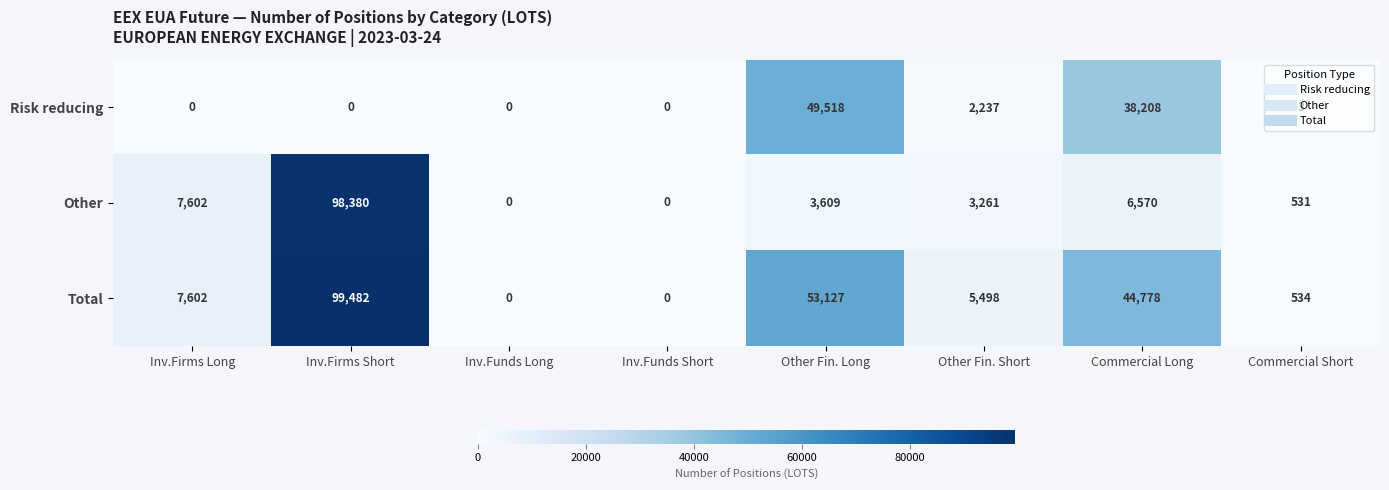

How many values in the Total series are below 7602?

4